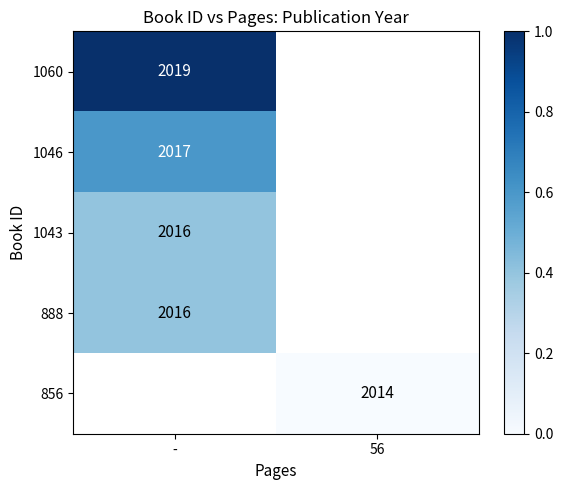

What is the greatest value displayed?

1.0